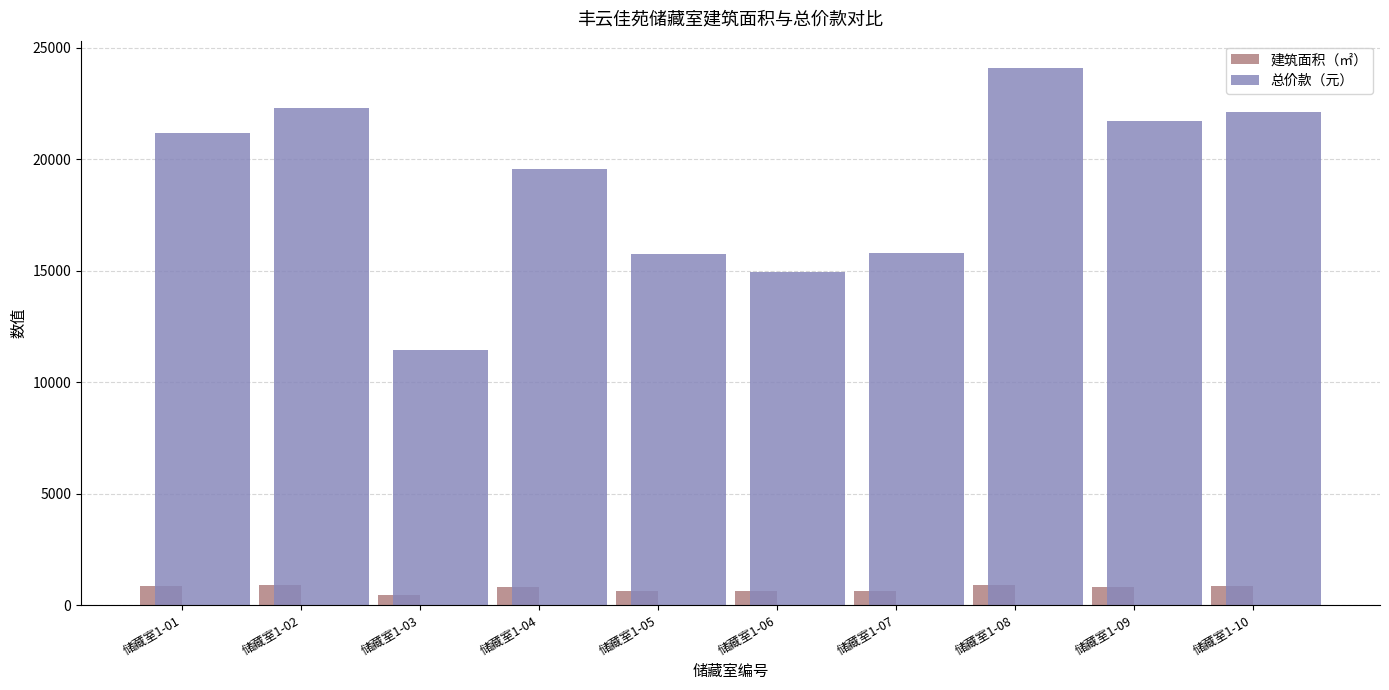

What is the approximate value of 总价款（元） at 储藏室1-10?

22101.8